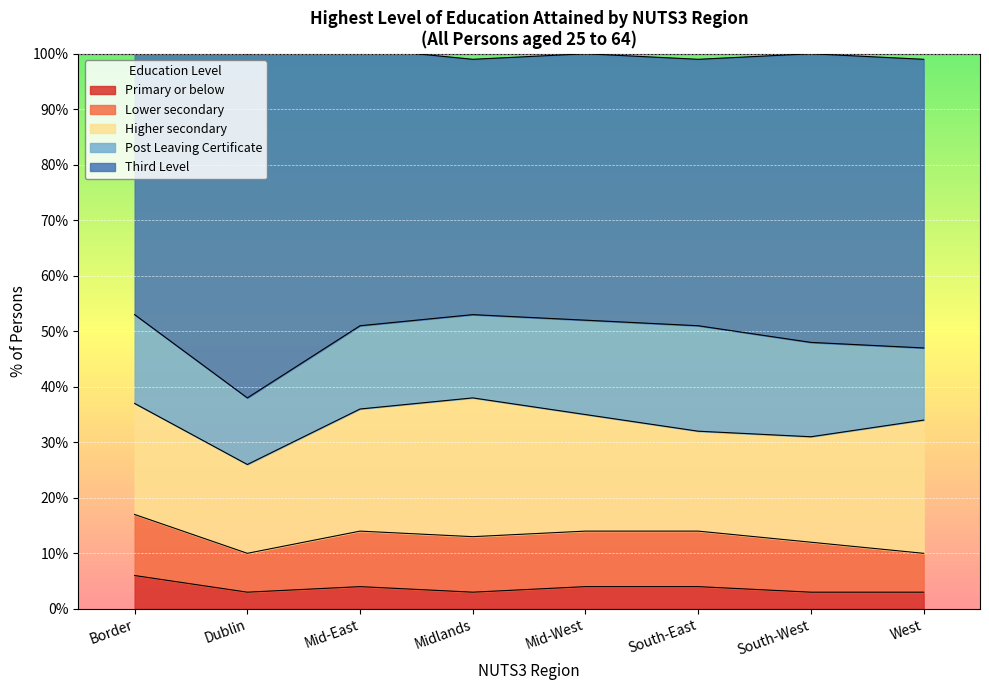

What is the value of the Post Leaving Certificate point at the 5th from the left?

17